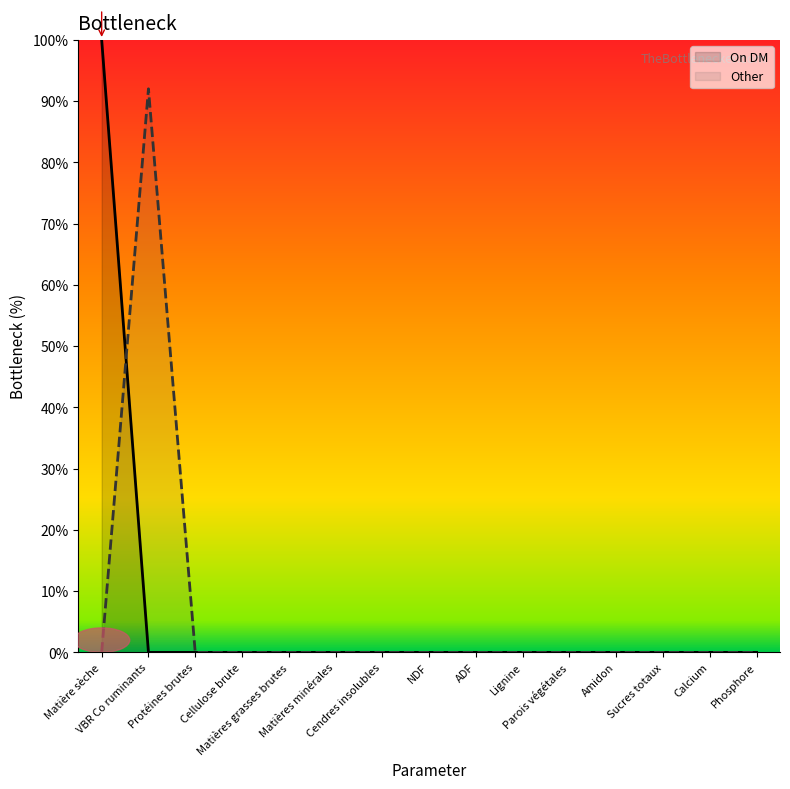

Rank the series by their average value, from highest to lowest.

On DM, Other